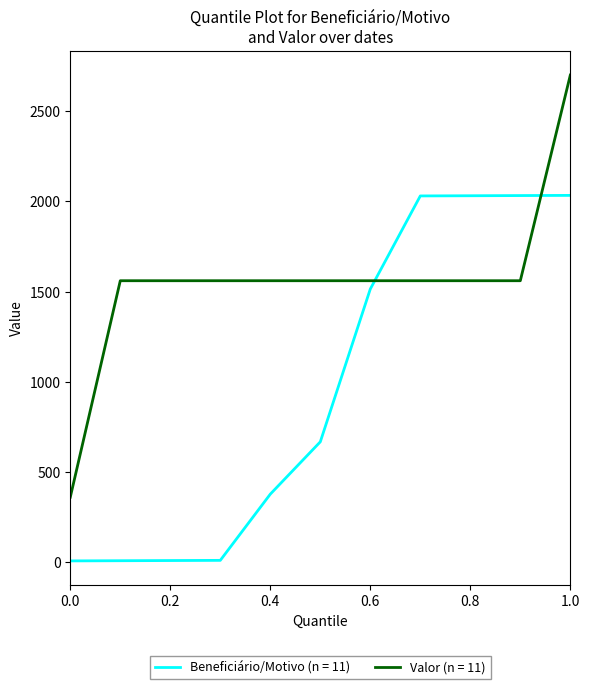

After their last crossing, which series has the higher values: Beneficiário/Motivo (n = 11) or Valor (n = 11)?

Valor (n = 11)